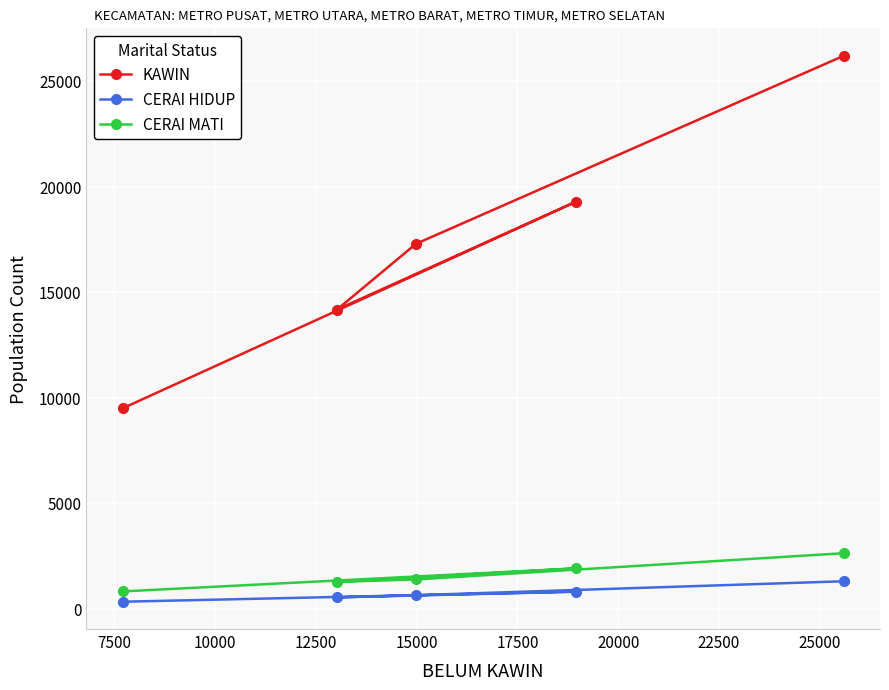

What is the difference between the maximum and minimum values in the KAWIN series?

16715